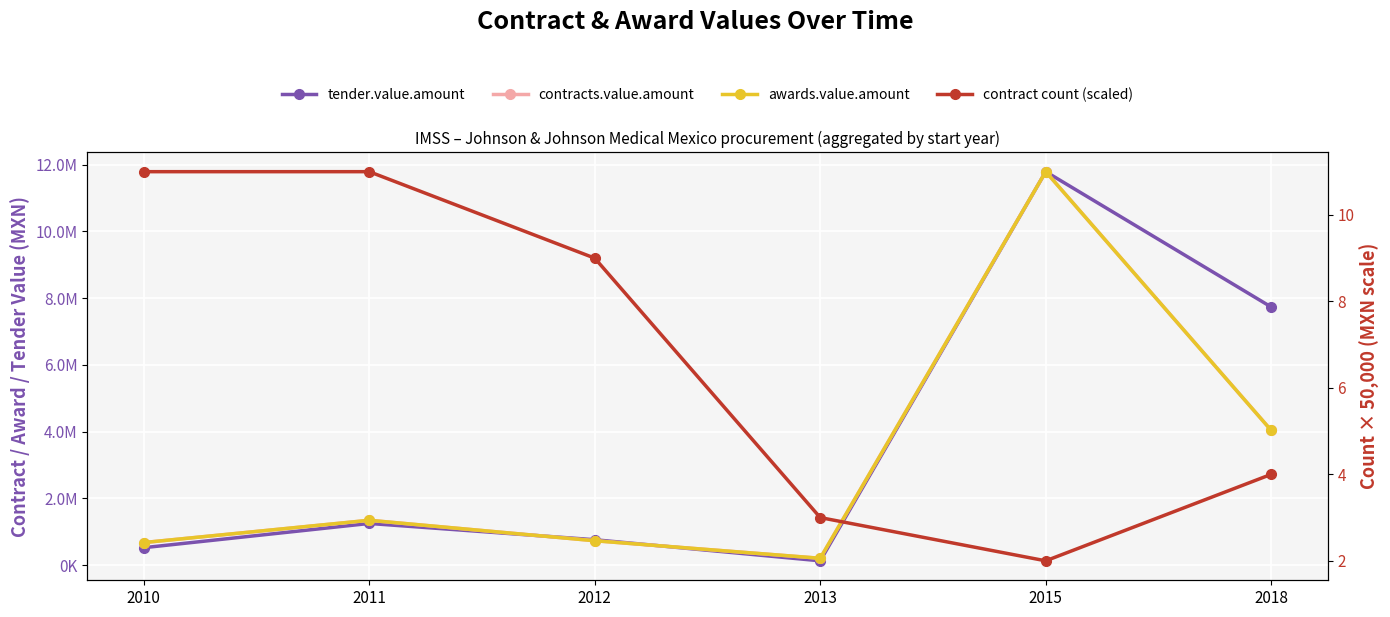

How many values in the contracts.value.amount series are below 1342317?

3